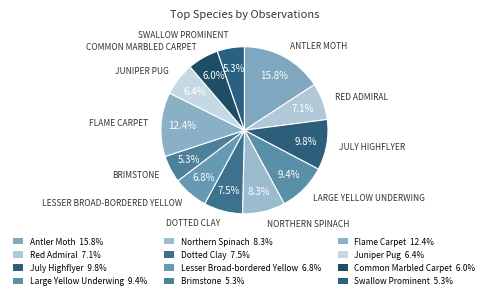

To the nearest percent, what is the average slice percentage?

8%